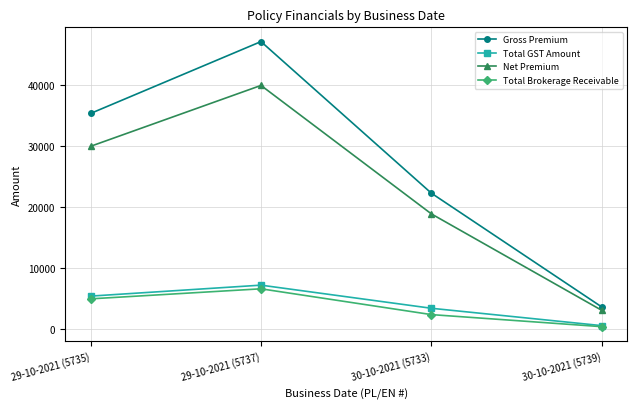

The value of Total GST Amount at 30-10-2021 (5733) is 1349.6. True or false?

False